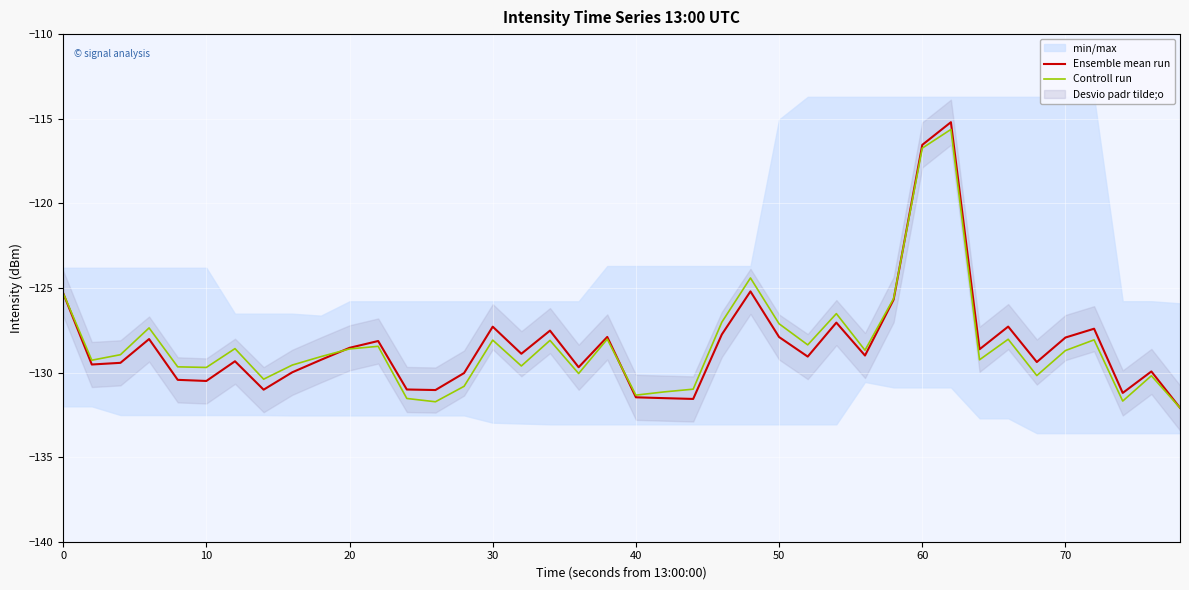

How many intersections are there between Controll run and Ensemble mean run?

3